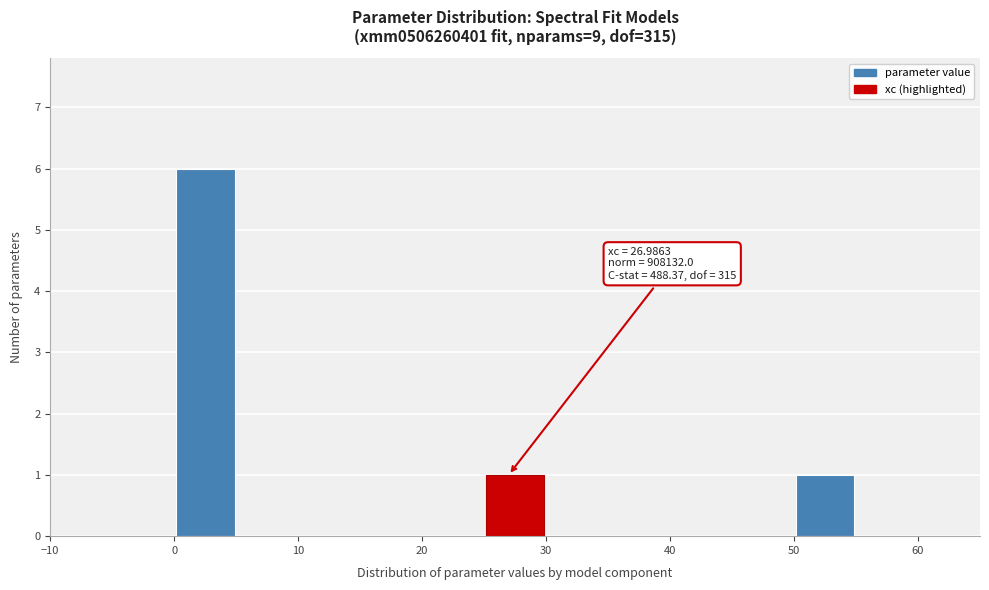

Over which range of the x-axis is the bar tallest?

0 to 5